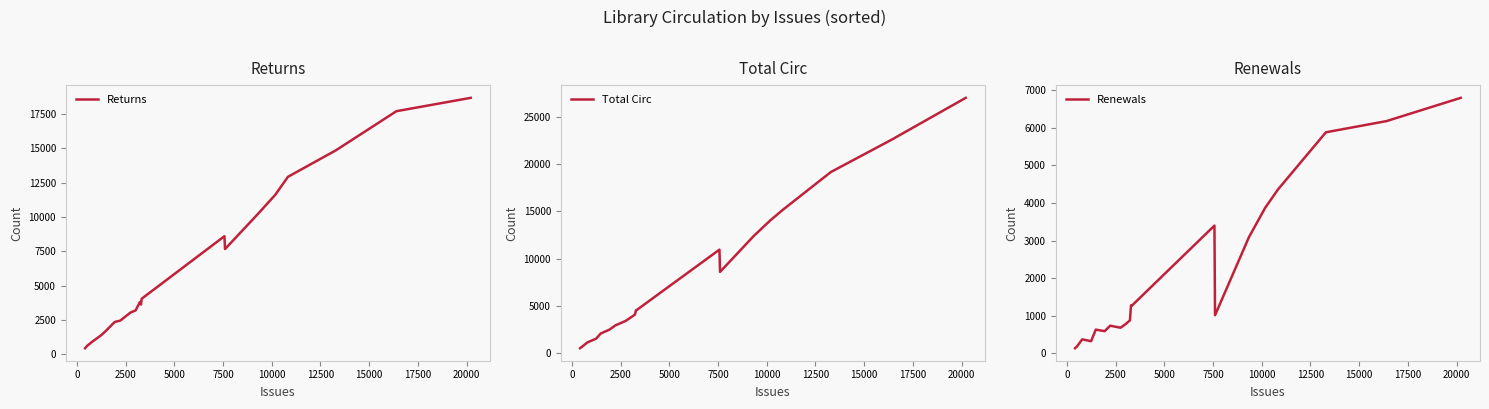

List the series in order of their peak value, highest first.

Total Circ, Returns, Renewals